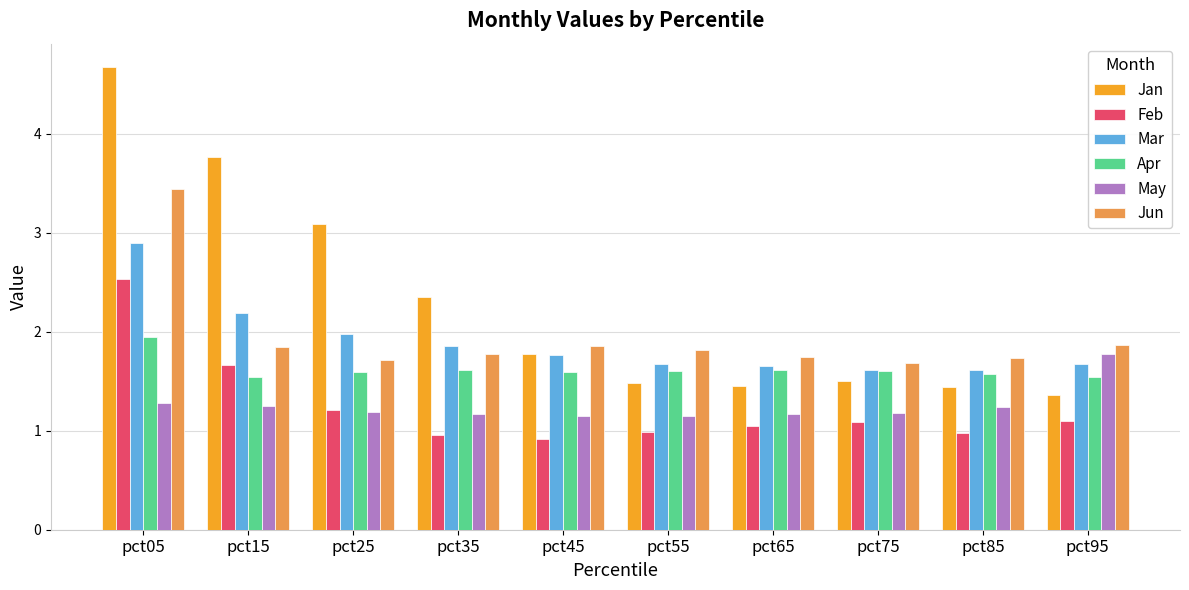

What is the total value across all series at pct65?

8.7